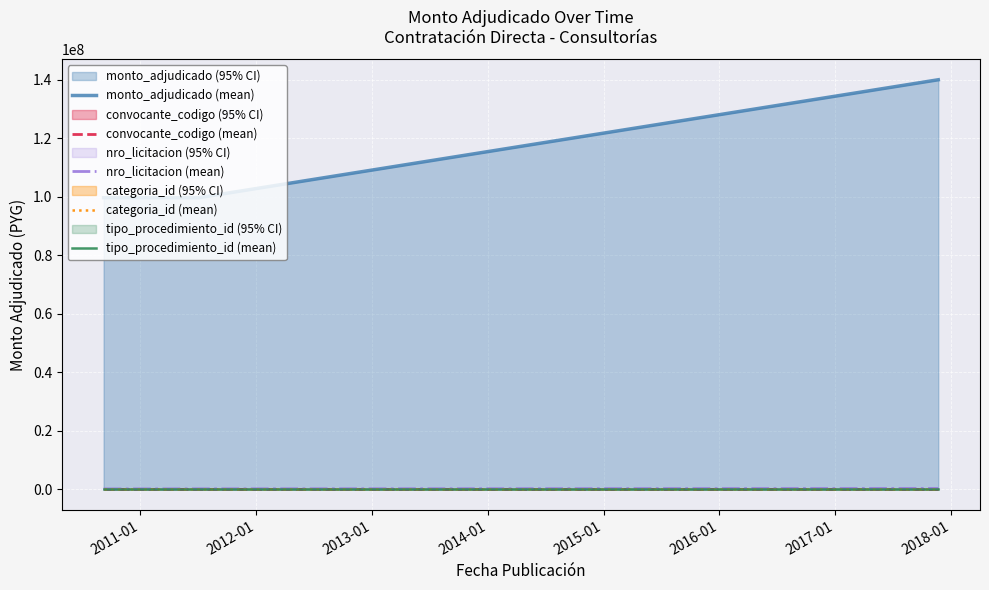

What is the lowest value of the categoria_id (mean) series?

21